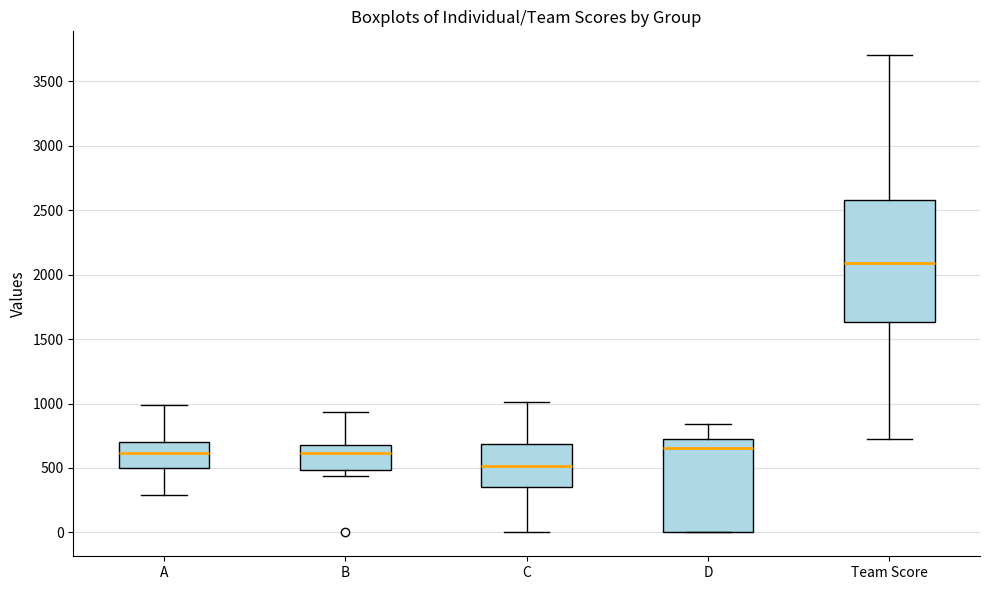

Reading left to right, transcribe this box plot: for each box, give where its median line is, the range the box spans, and where its two whiskers end, as read against the y-axis. The values are not printed on the chart, so give them approximately, as read against the axis.

A: median 600, box 500 to 700, whiskers 300 to 1000
B: median 600, box 500 to 700, whiskers 450 to 950
C: median 500, box 350 to 700, whiskers 0 to 1000
D: median 650, box 0 to 750, whiskers 0 to 850
Team Score: median 2100, box 1650 to 2600, whiskers 750 to 3700